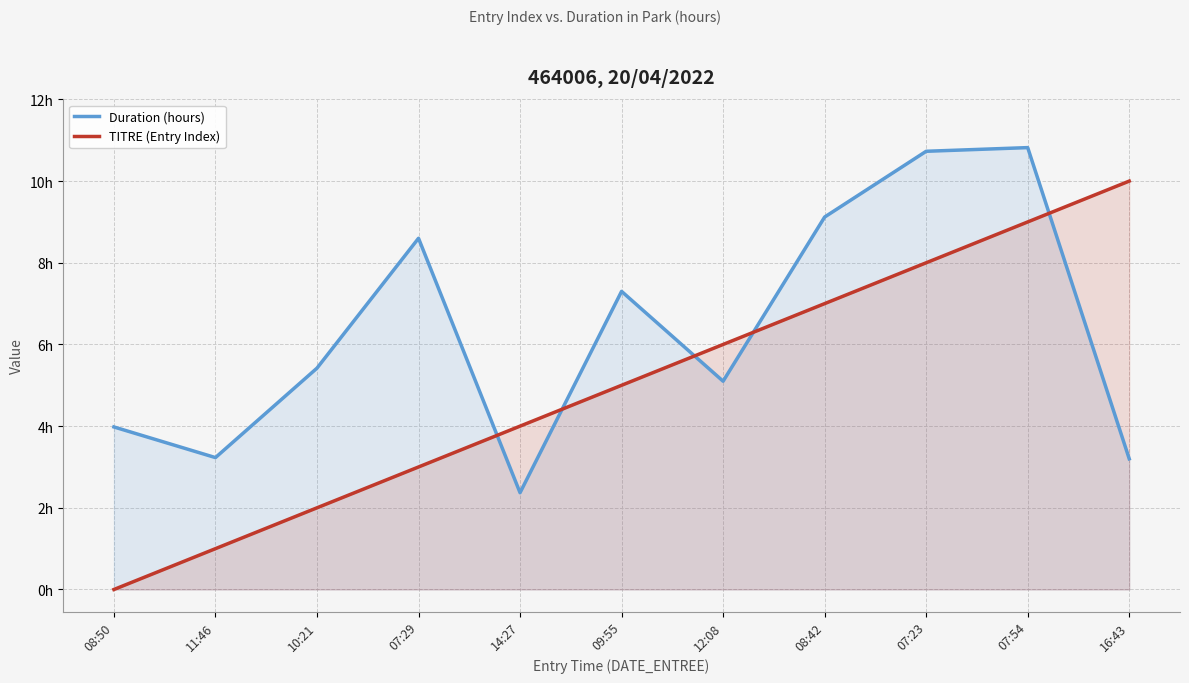

How many interior local peaks does the Duration (hours) series have?

3